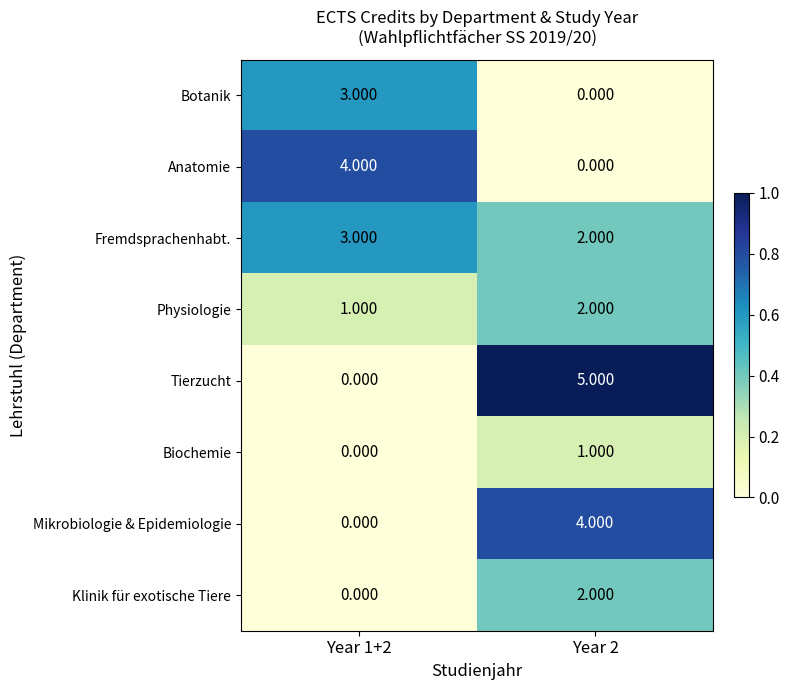

Between Year 1+2 and Year 2, which series saw the biggest shift?

Tierzucht